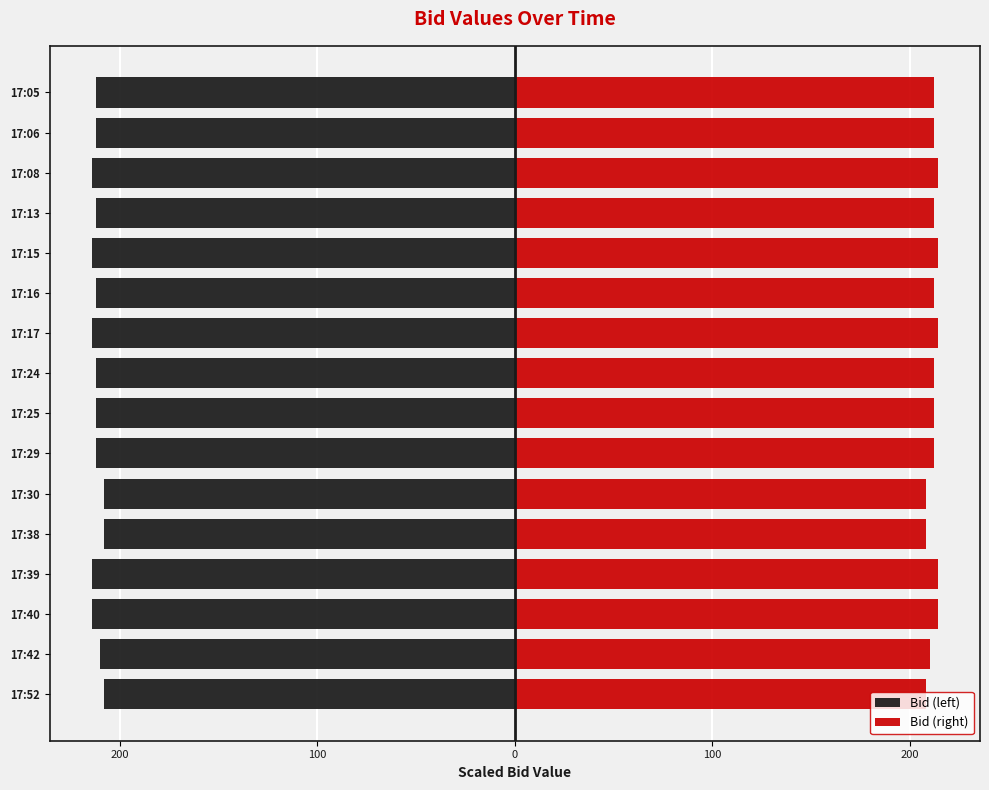

What are all the series names shown in the legend?

Bid (left), Bid (right)